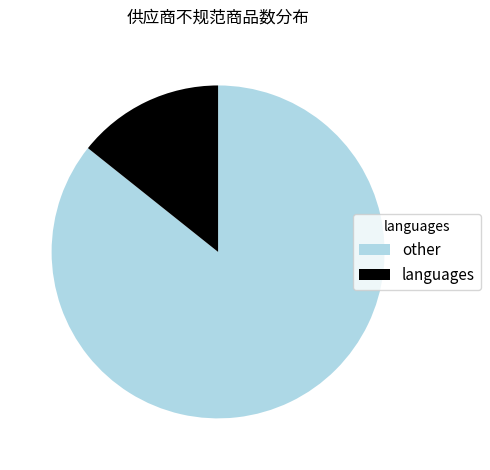

The other slice represents 99% of the pie. True or false?

False